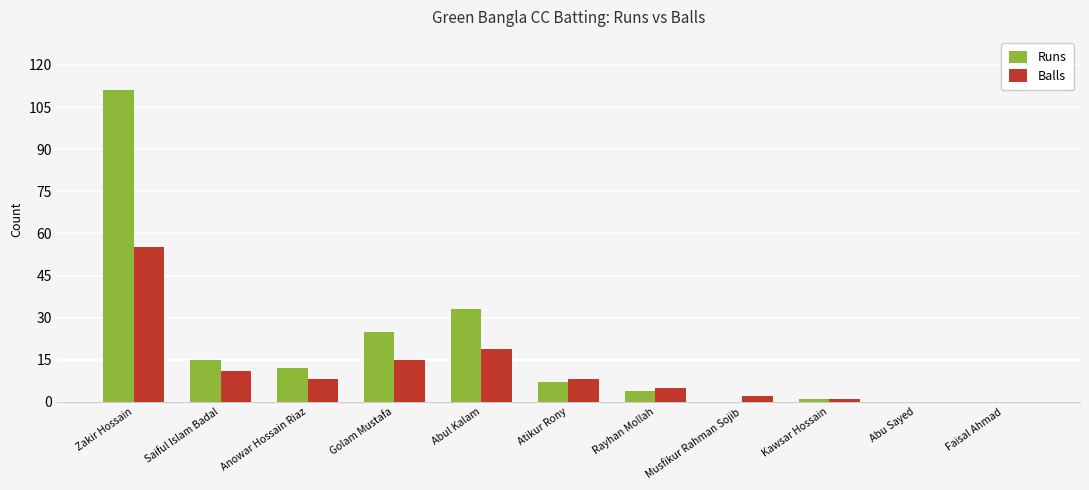

What is the difference between the Balls values at Atikur Rony and Golam Mustafa?

7